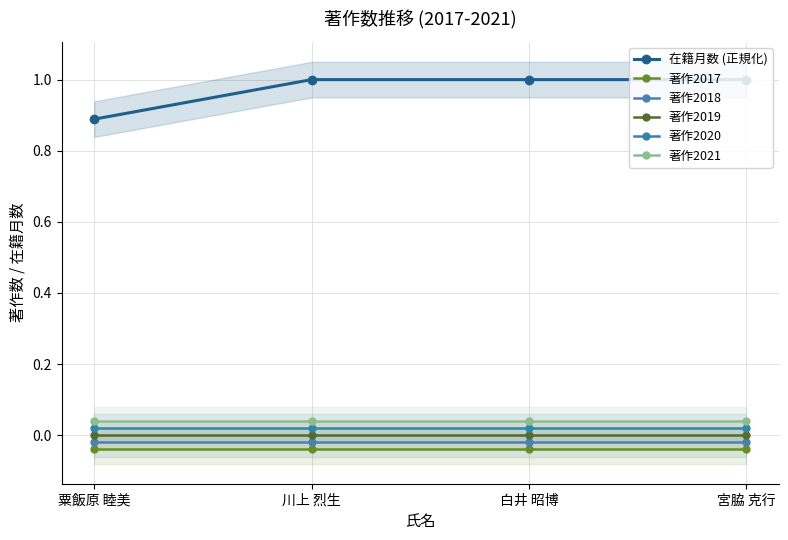

Rank the categories by 著作2018 value from highest to lowest.

粟飯原 睦美, 川上 烈生, 白井 昭博, 宮脇 克行